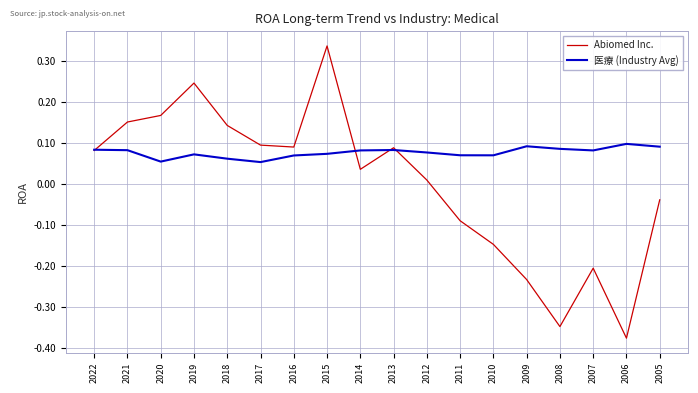

Which category has the lowest value across all series?

2006